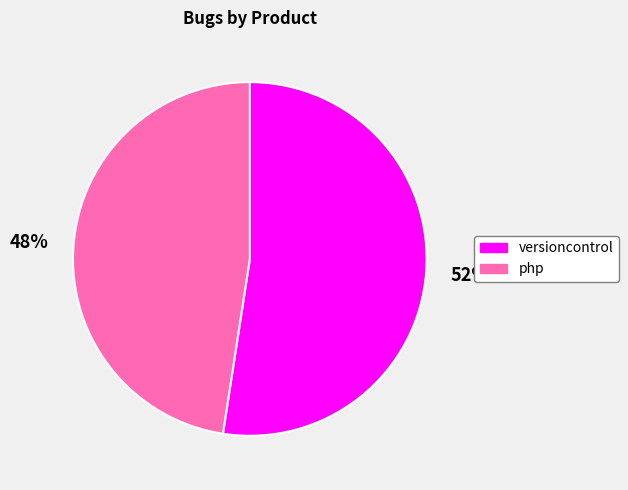

Rank the categories by value from lowest to highest.

php, versioncontrol